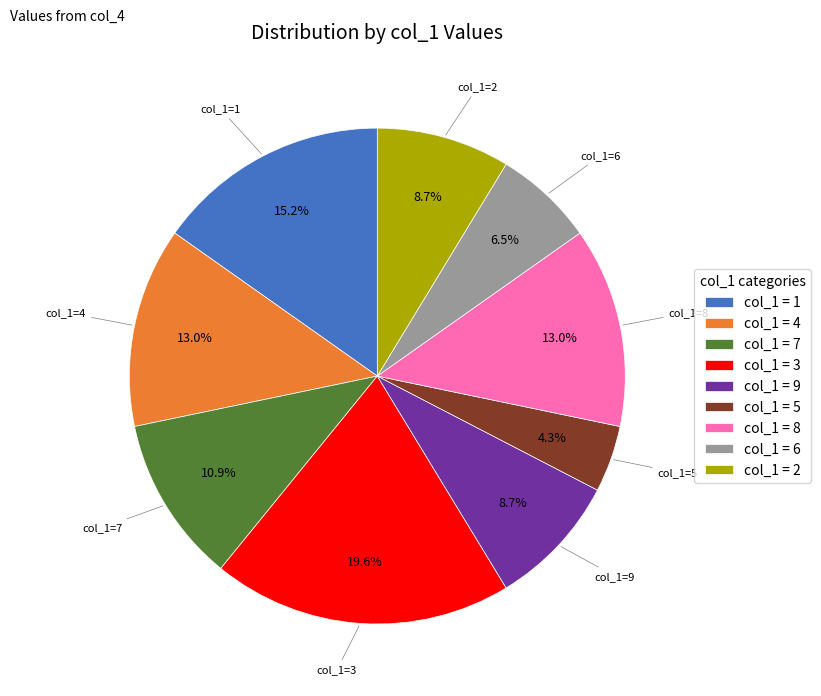

Which category has the biggest portion of the pie?

col_1 = 3